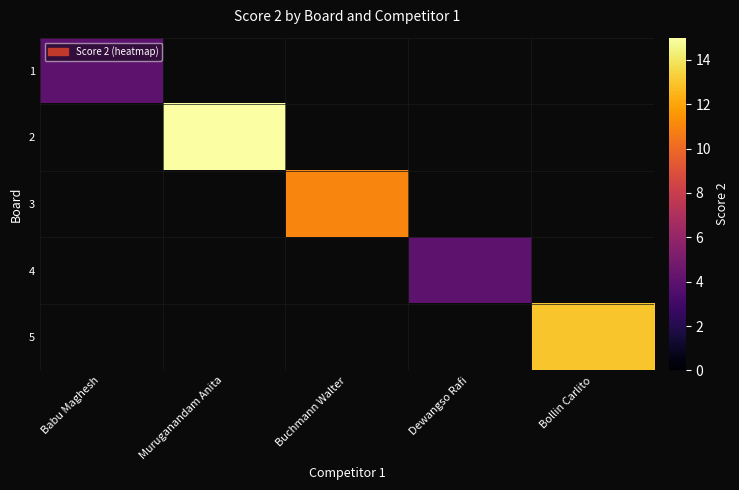

The 2 series shows 15.0 at Muruganandam Anita. True or false?

True